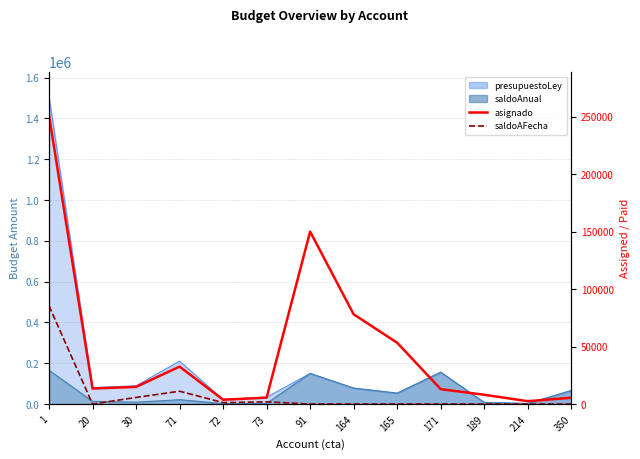

Which series changed the most between 165 and 171?

asignado